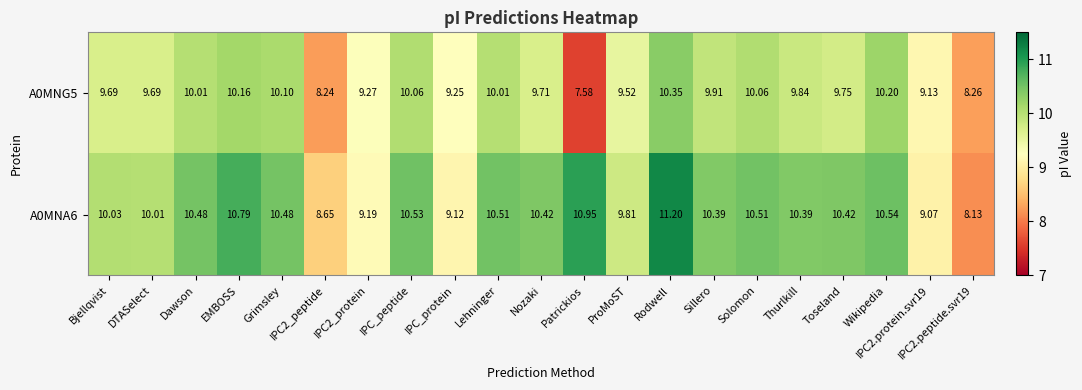

What is the minimum value shown in the chart?

7.6